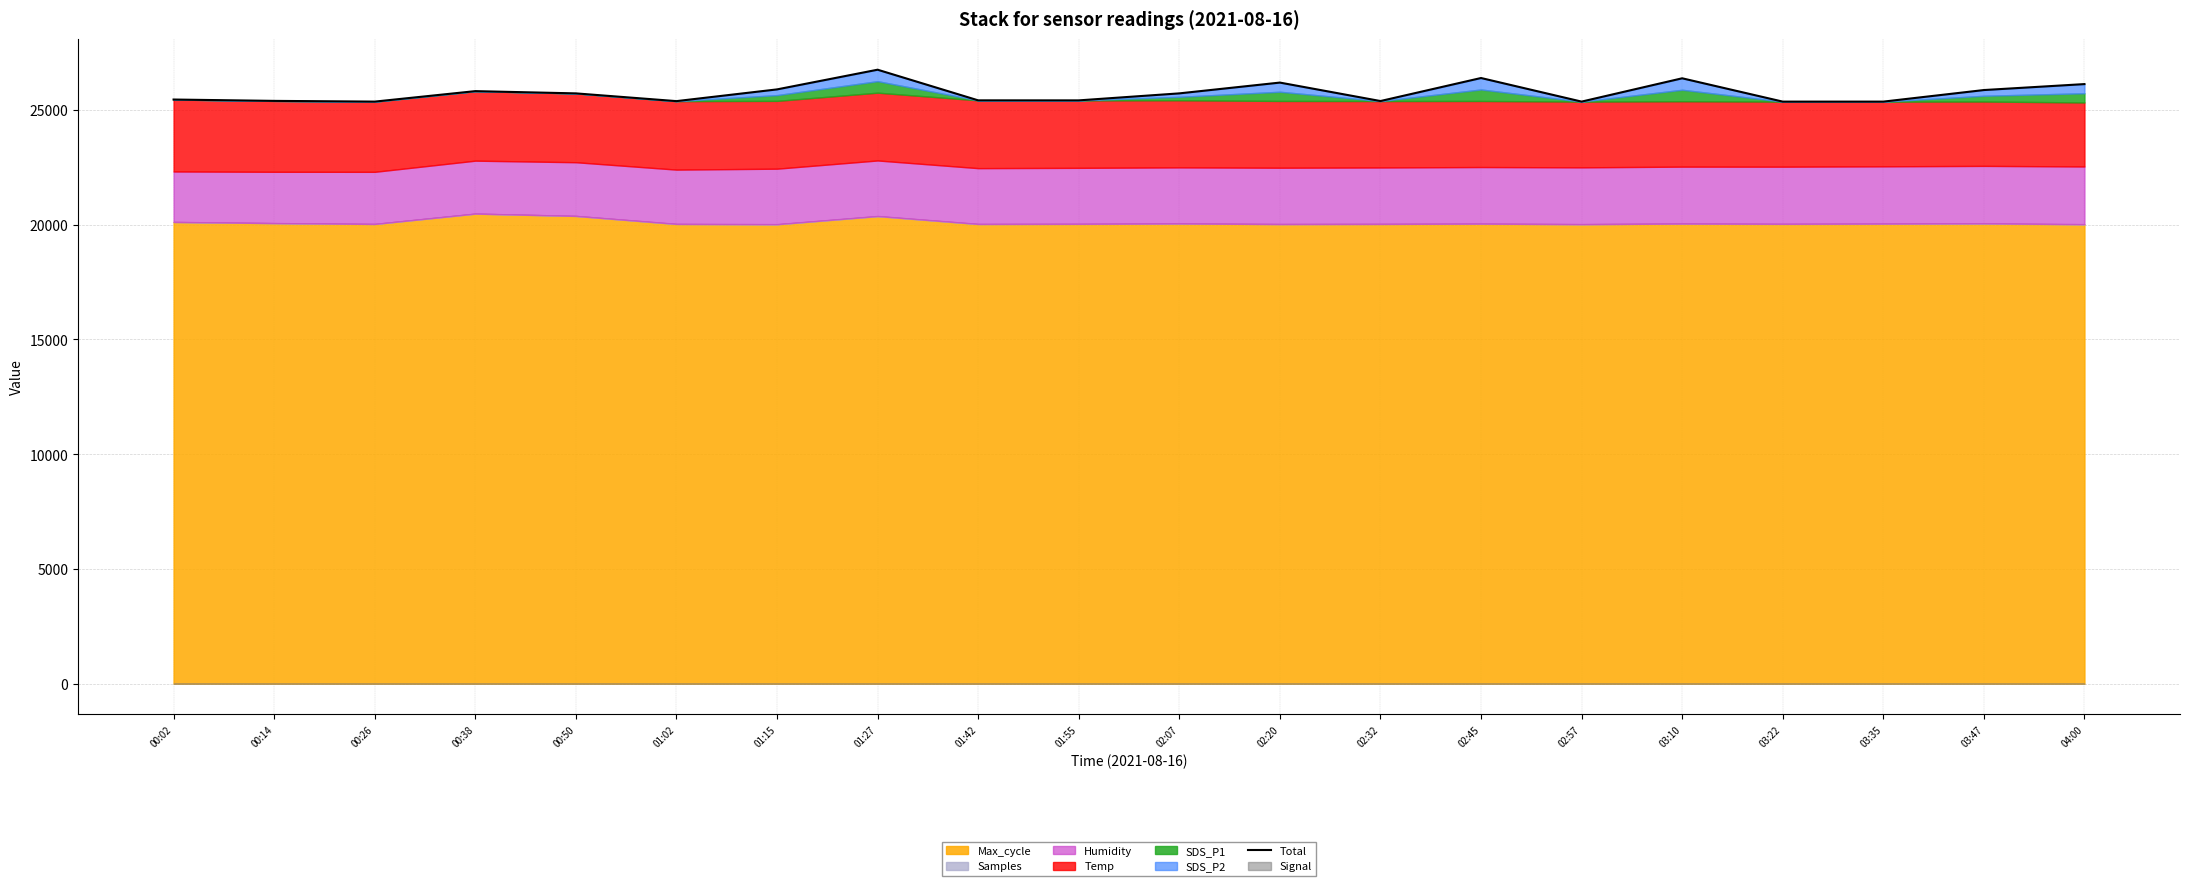

What is the smallest value displayed?

25366.5